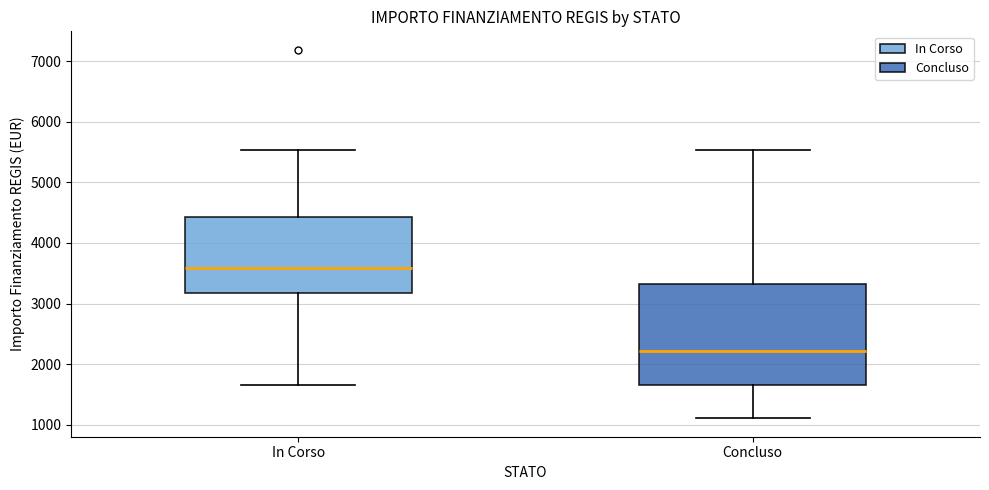

Which box is the tallest, from its lower edge to its upper edge?

Concluso